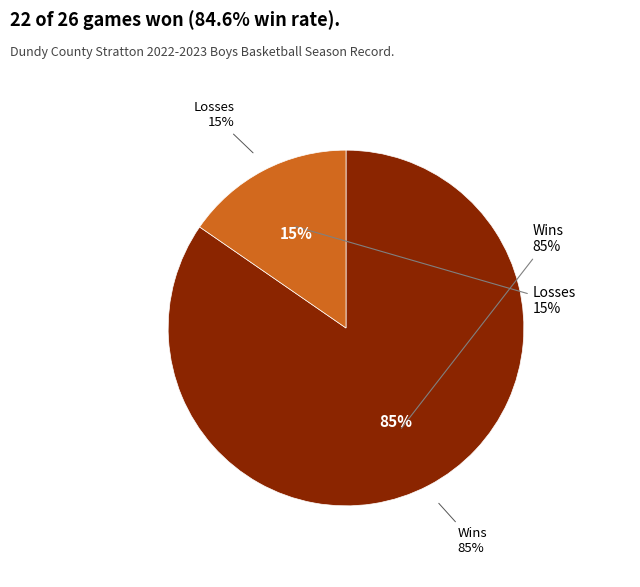

What percentage is the Losses slice, to the nearest percent?

15%